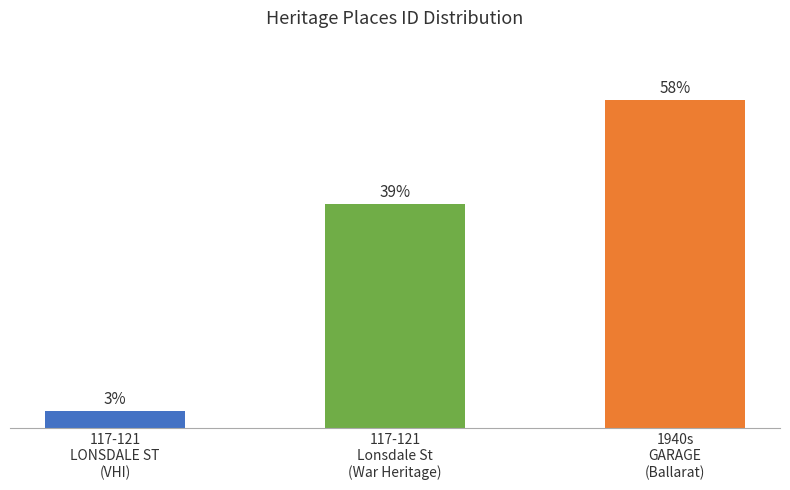

At which label does the data first exceed 125363?

1940s
GARAGE
(Ballarat)